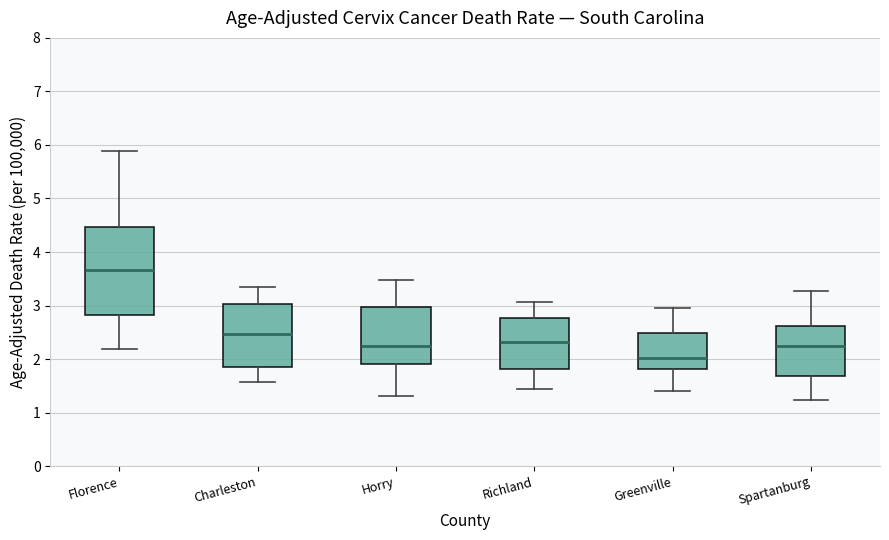

Which box is the tallest, from its lower edge to its upper edge?

Florence